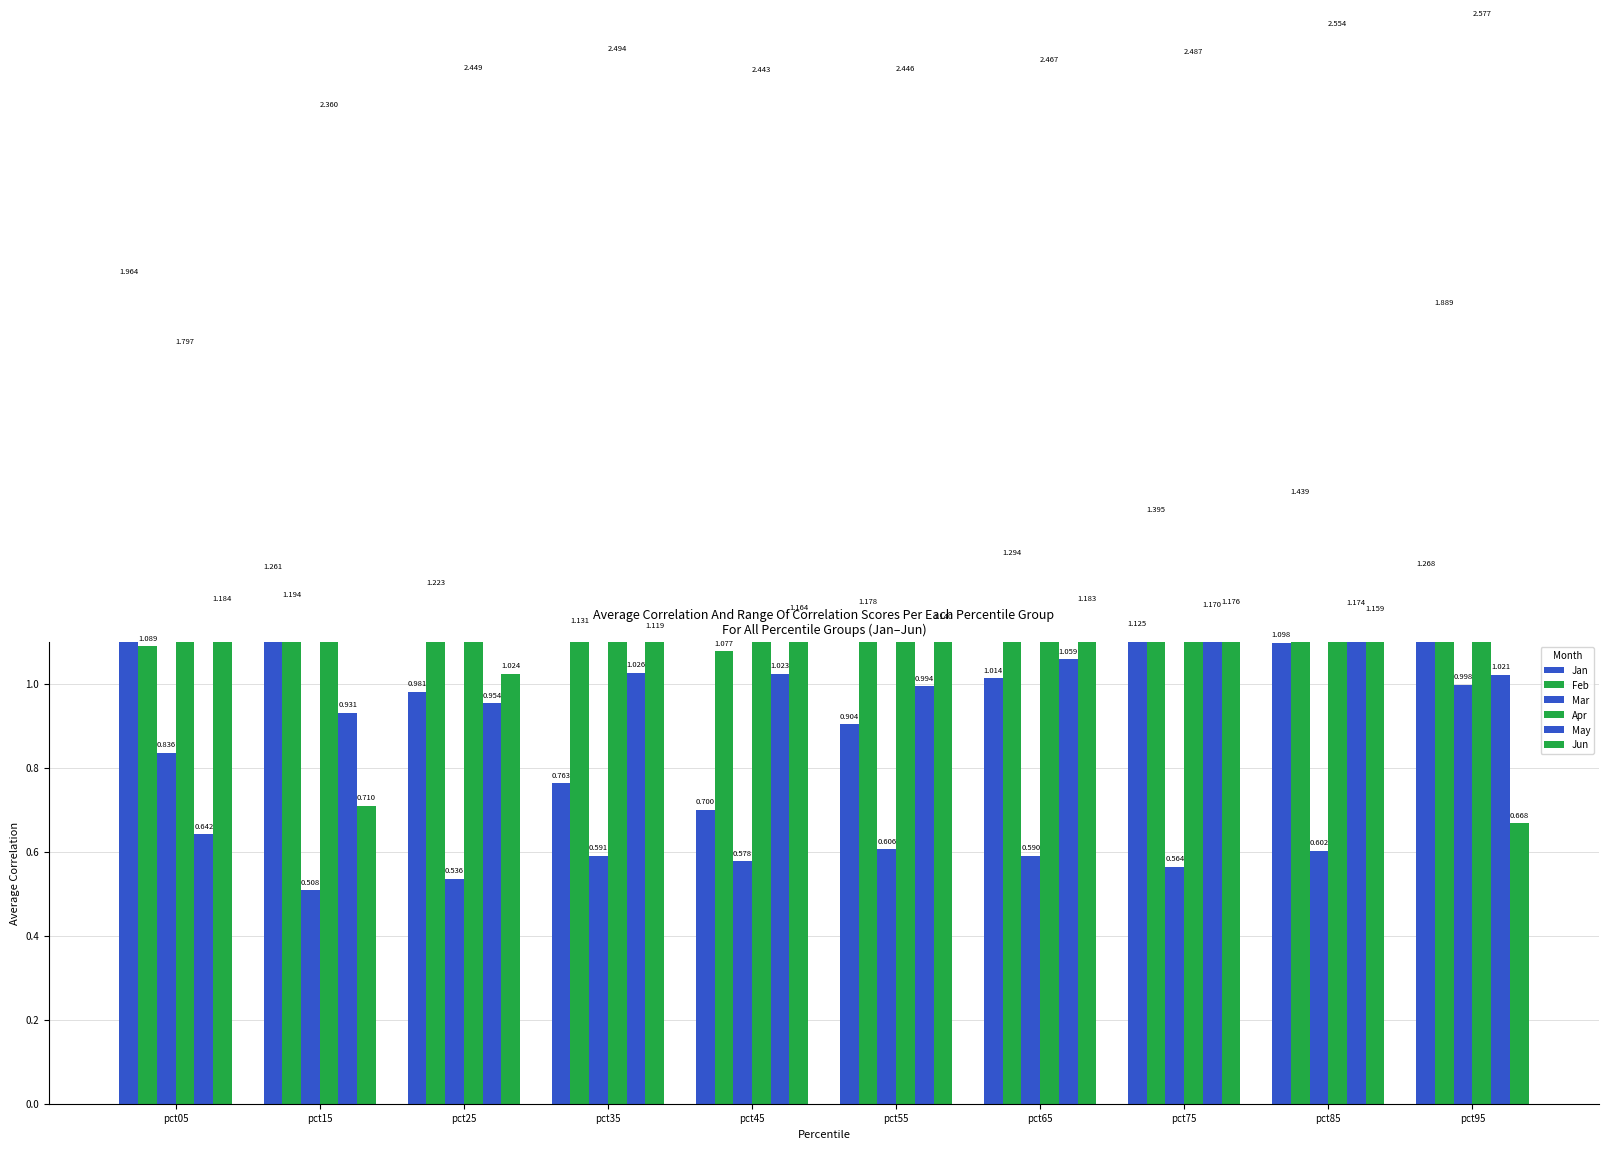

Which category has the lowest value in the Jun series?

pct95